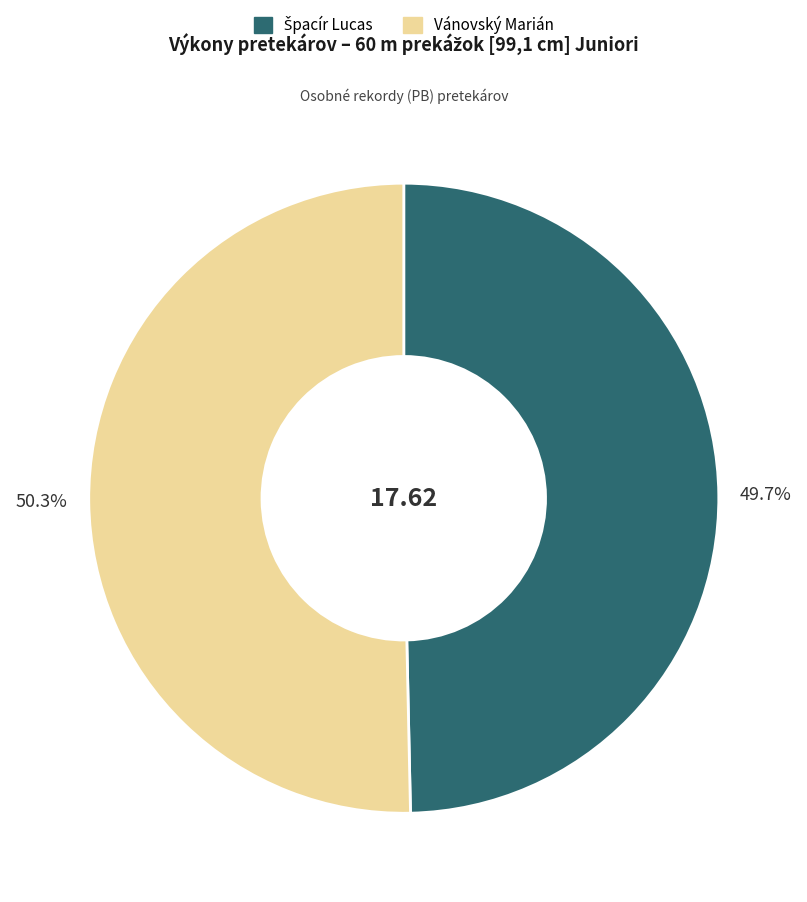

Which slice is the largest?

Vánovský Marián